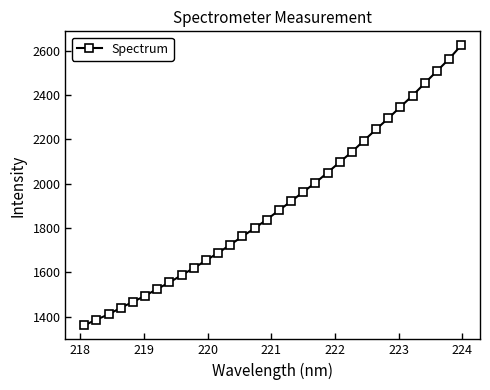

What is the maximum value shown in the chart?

2624.7